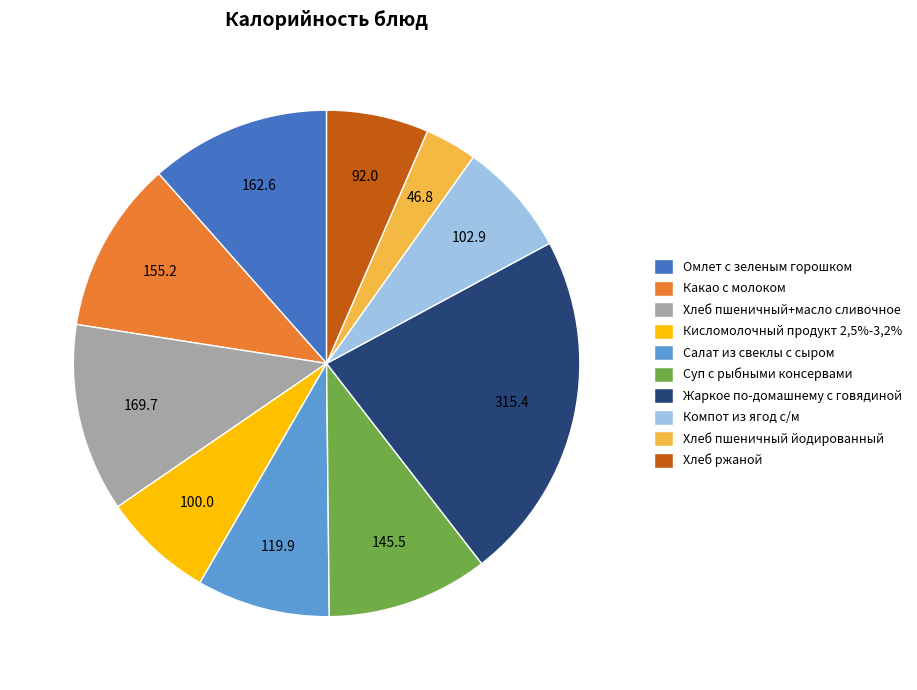

Approximately how many times larger is the value at Омлет с зеленым горошком compared to Суп с рыбными консервами?

1.1